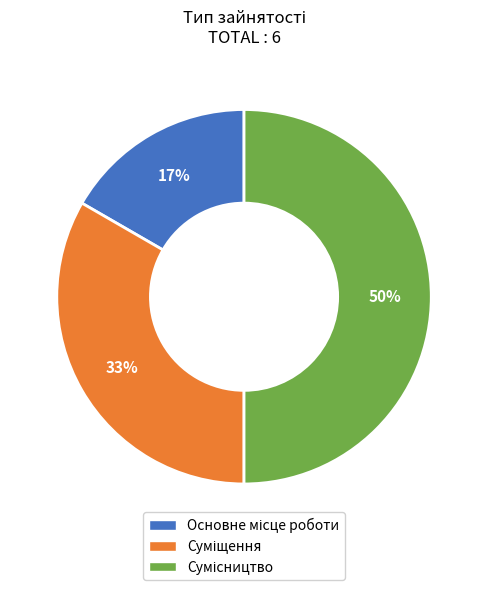

Count the number of slices in the pie.

3